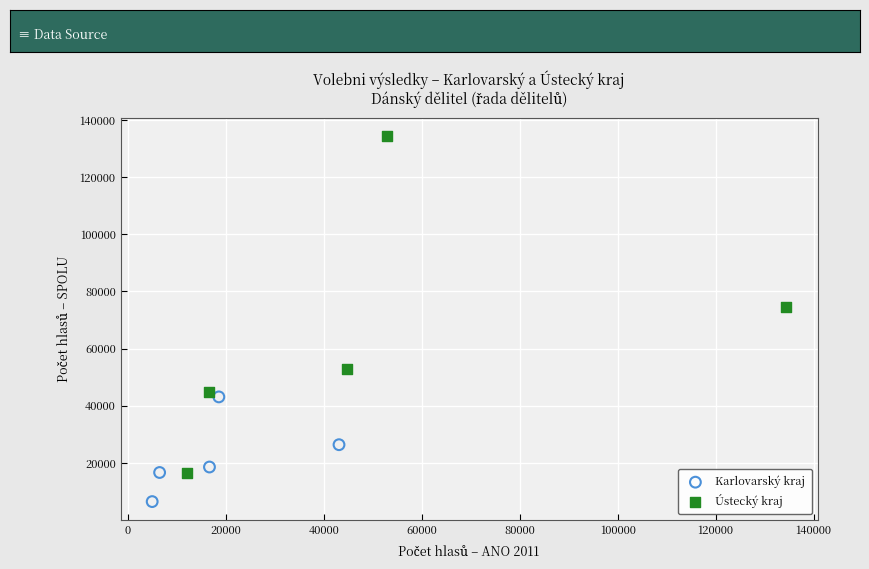

Which series has the largest Y range (max minus min)?

Ústecký kraj